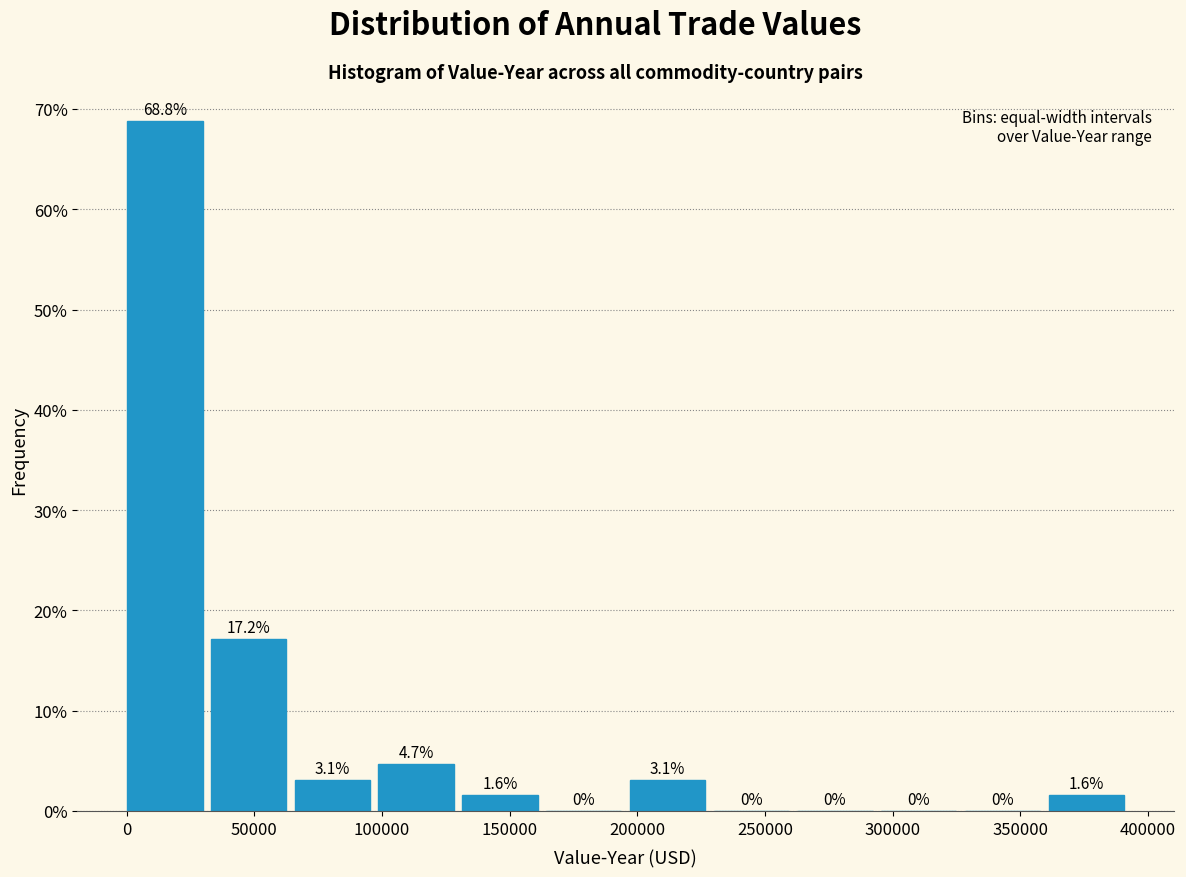

Which range on the x-axis has the tallest bar?

0 to 35000